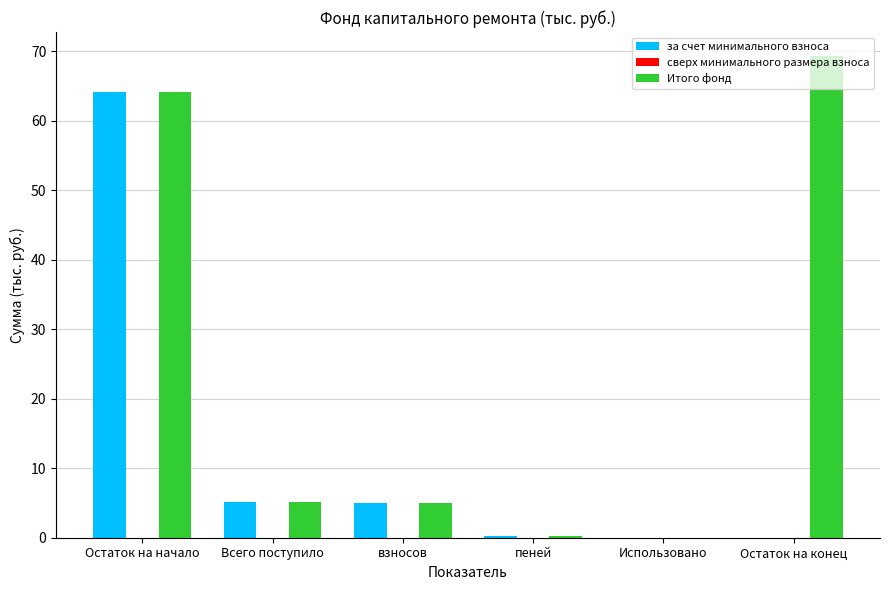

Which category has the highest value across all series?

Остаток на конец